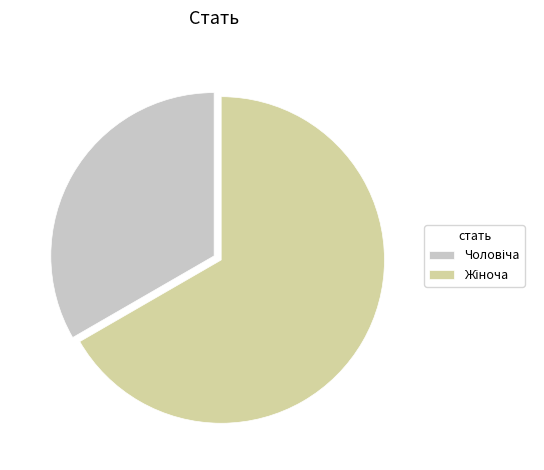

Is there a majority slice in this chart?

Yes